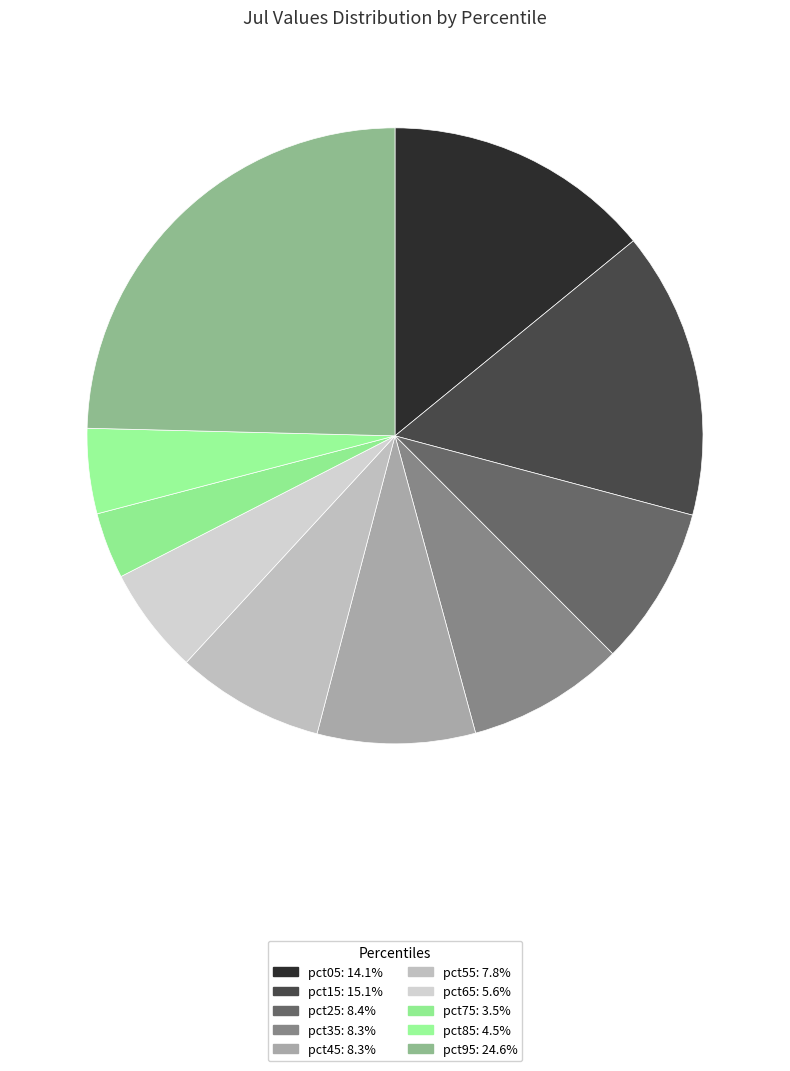

Which category has the biggest portion of the pie?

pct95